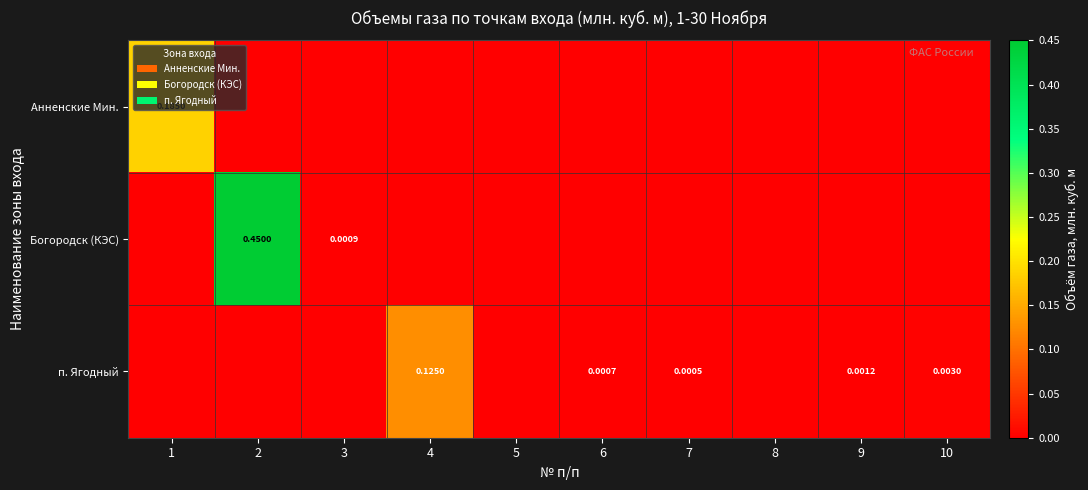

Is the value of Богородск (КЭС) at 9 greater than the value of Анненские Мин. at 6?

No